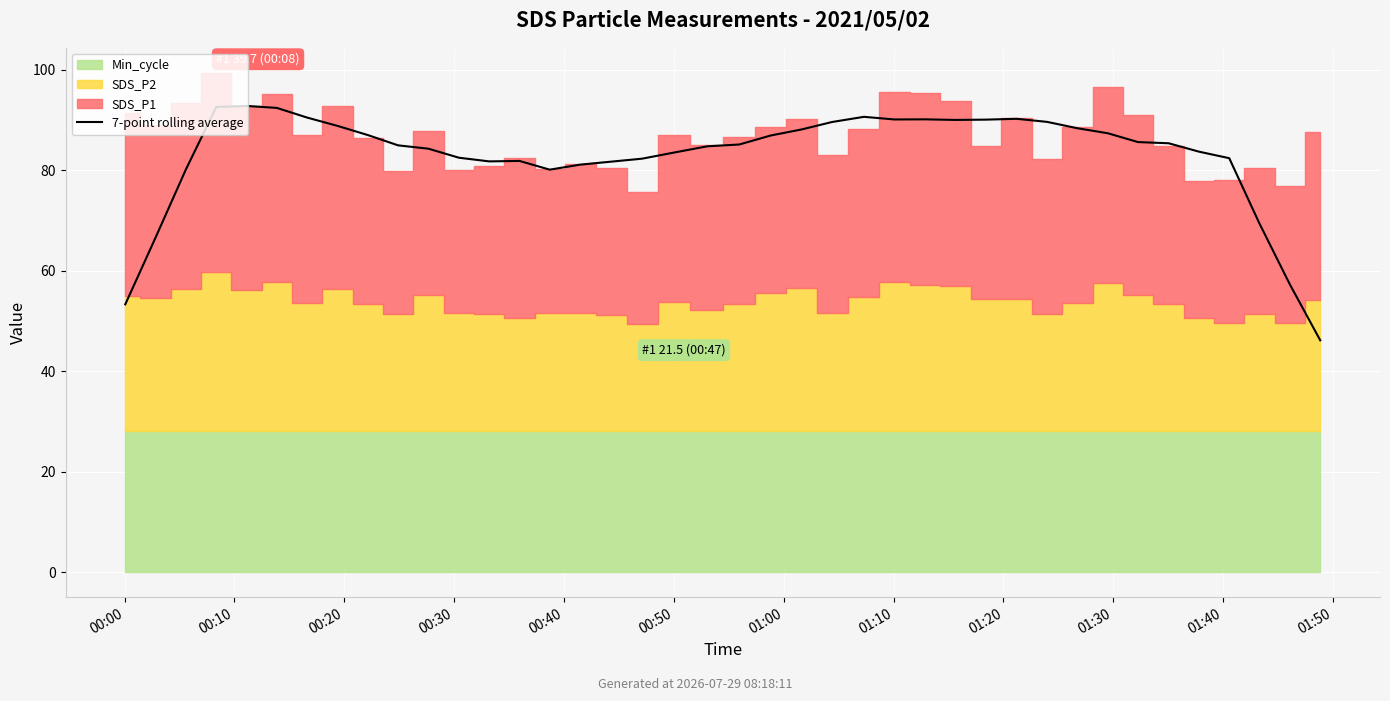

The chart shows a value of 83.7 at 35. True or false?

True